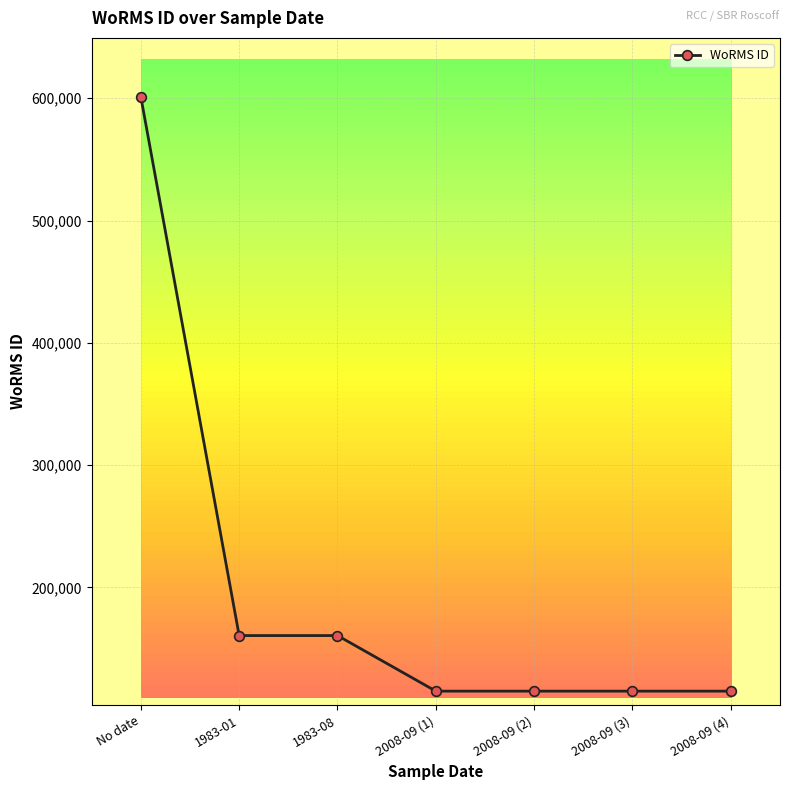

How many values exceed 115104?

3